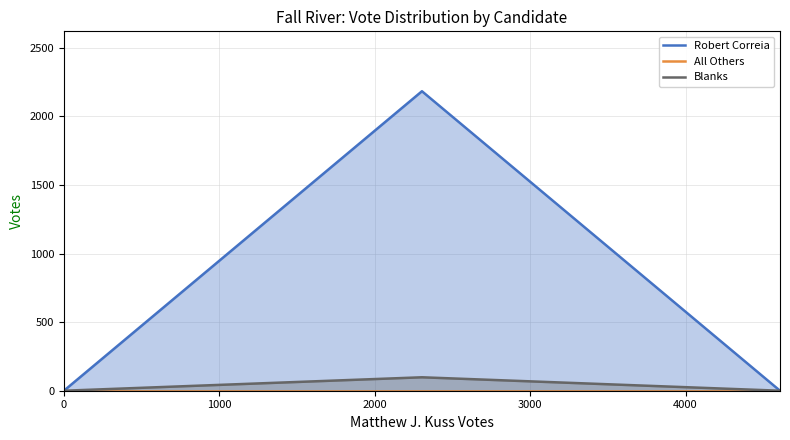

What is the maximum value for Blanks?

98